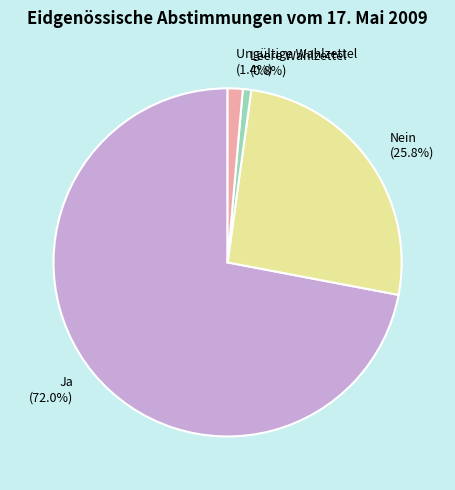

To the nearest percent, what is the combined percentage of Nein and Ungültige Wahlzettel?

27%